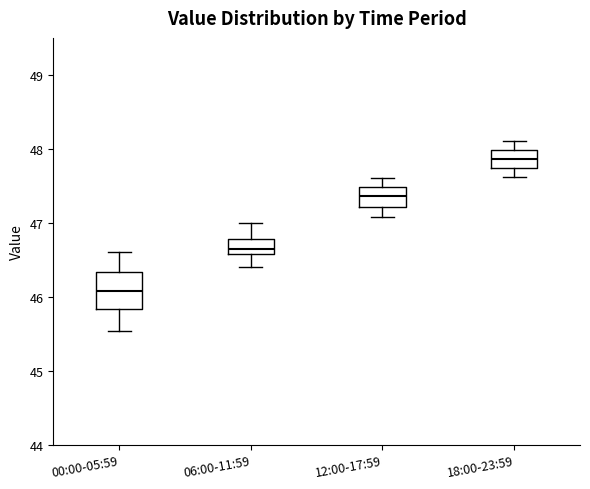

Where does the upper whisker of the box for 00:00-05:59 end on the y-axis? The values are not printed on the chart, so give them approximately, as read against the axis.

46.6